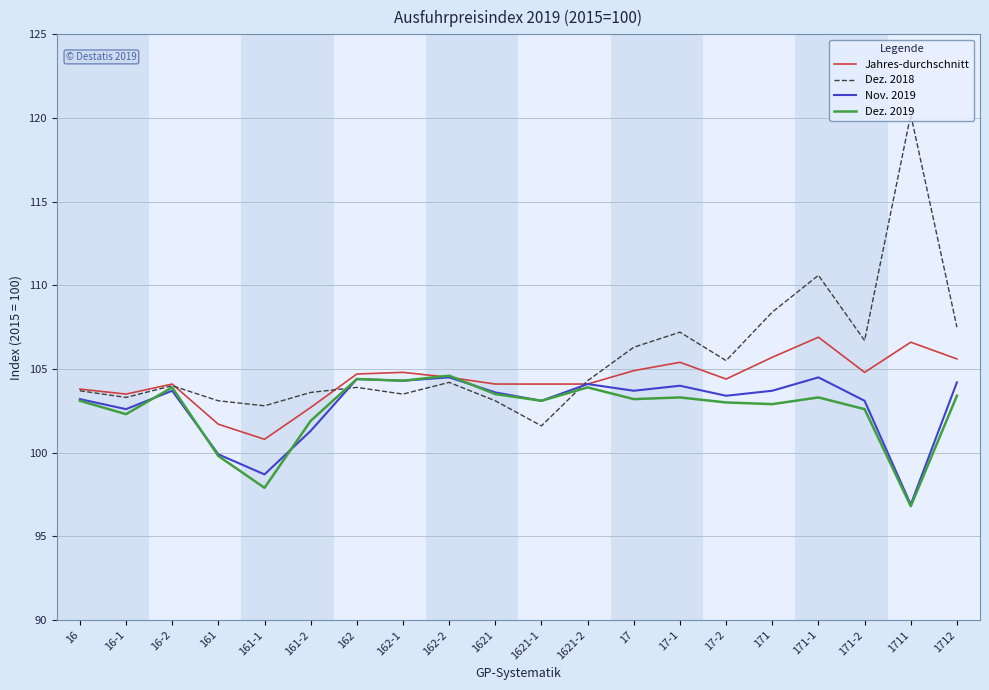

What is the total value across all series at 1711?

420.5